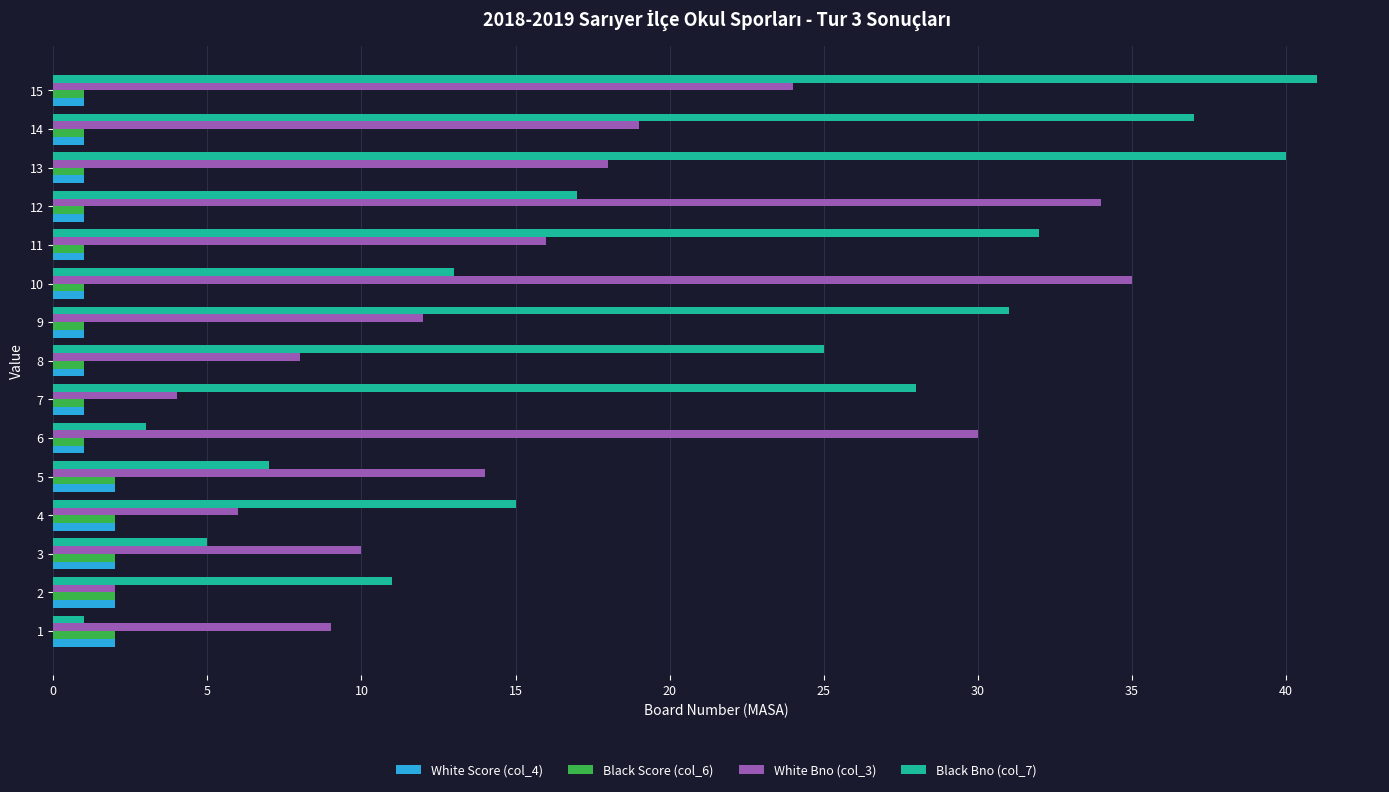

Which series has the largest total across all categories?

Black Bno (col_7)